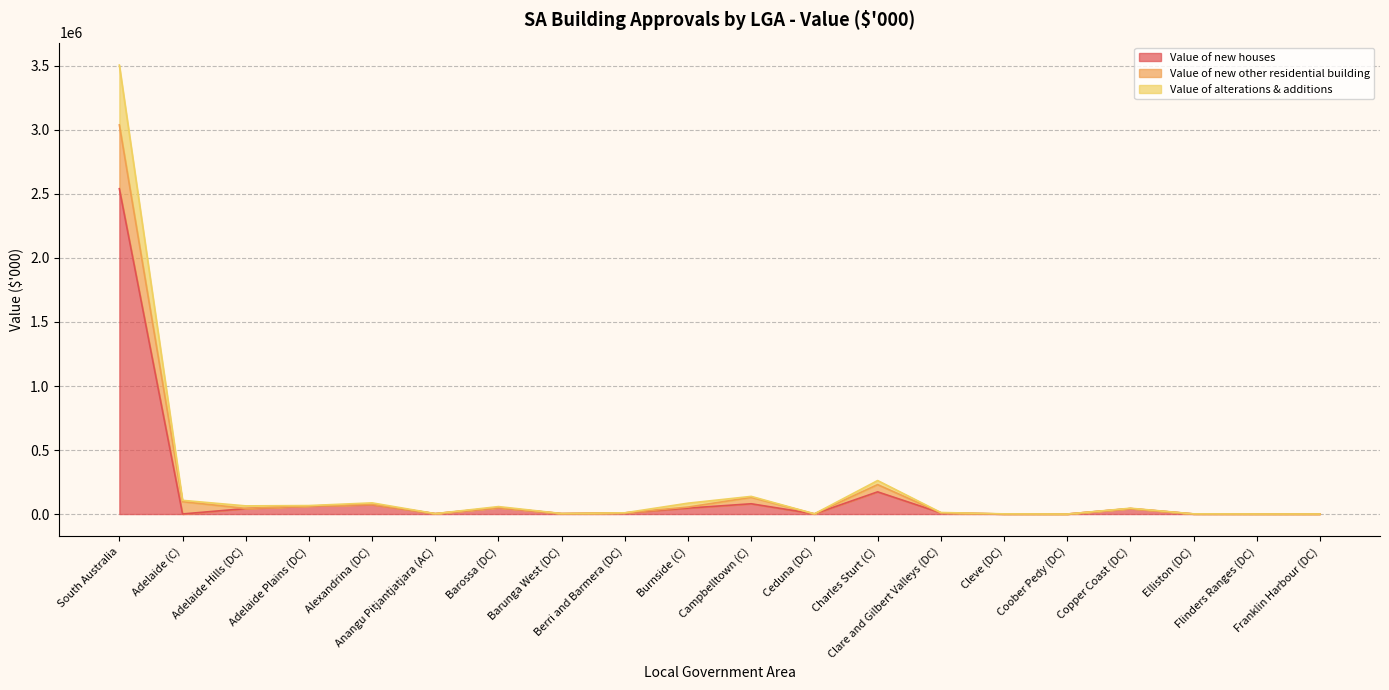

What is the total value across all series at Alexandrina (DC)?

87167.7